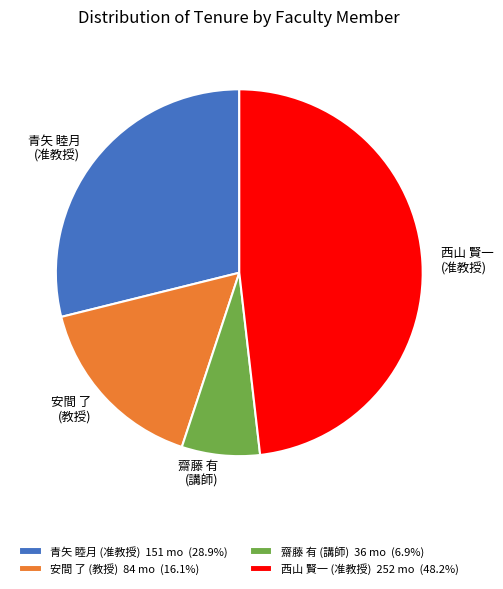

Do 安間 了 (教授) and 青矢 睦月 (准教授) together represent more than half of the pie?

No